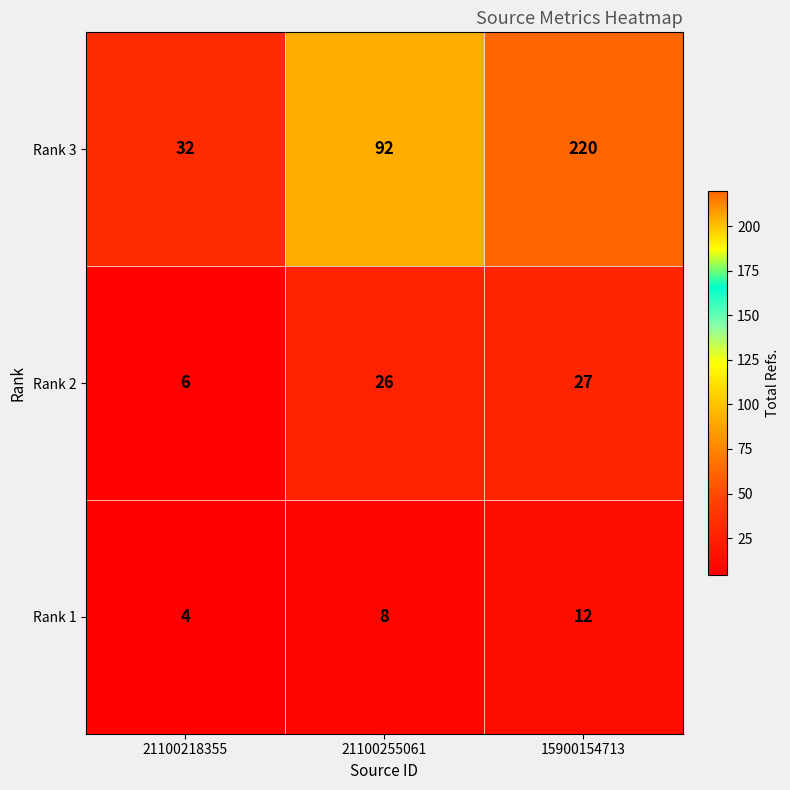

Is it true that Rank 3 equals 220 at 15900154713?

True